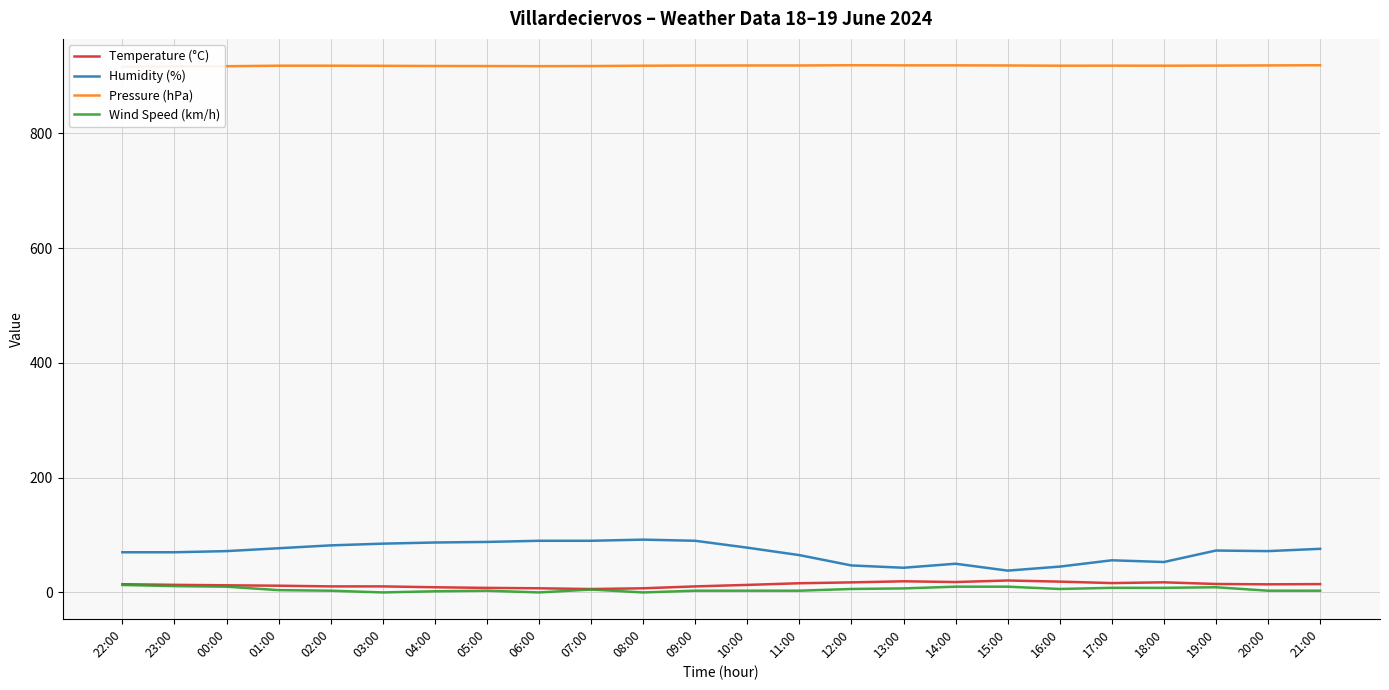

What is the value of the Humidity (%) point at the 19th from the left?

45.0